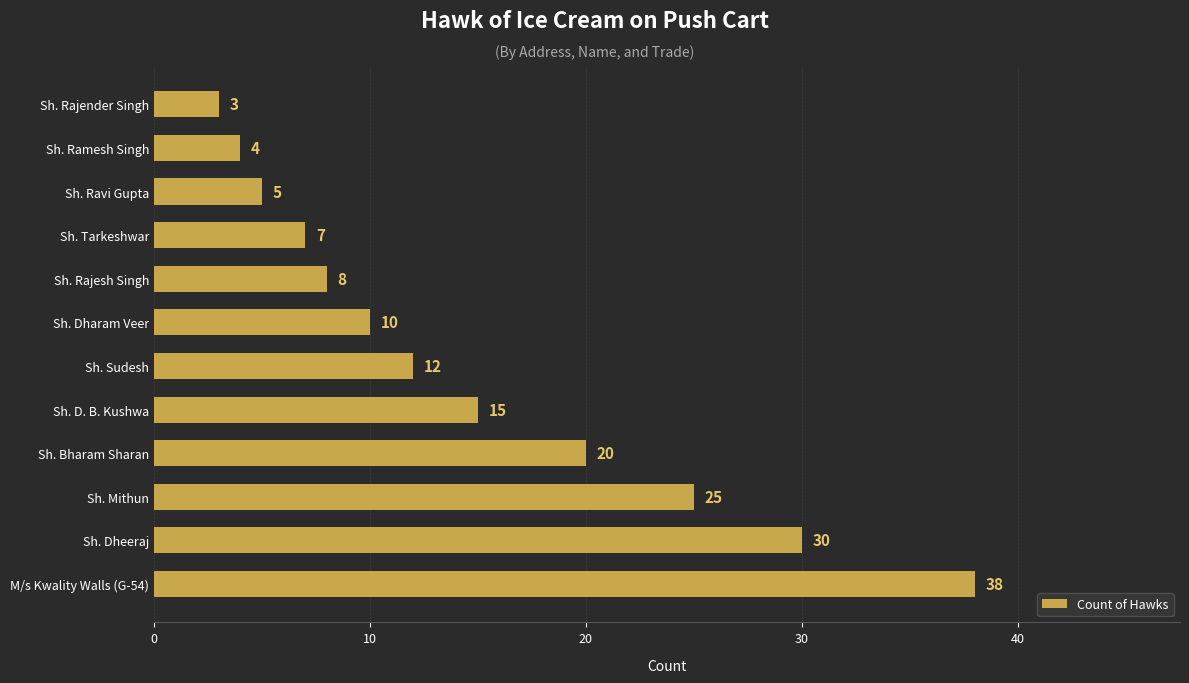

What is the difference between the values at Sh. Bharam Sharan and Sh. D. B. Kushwa?

5